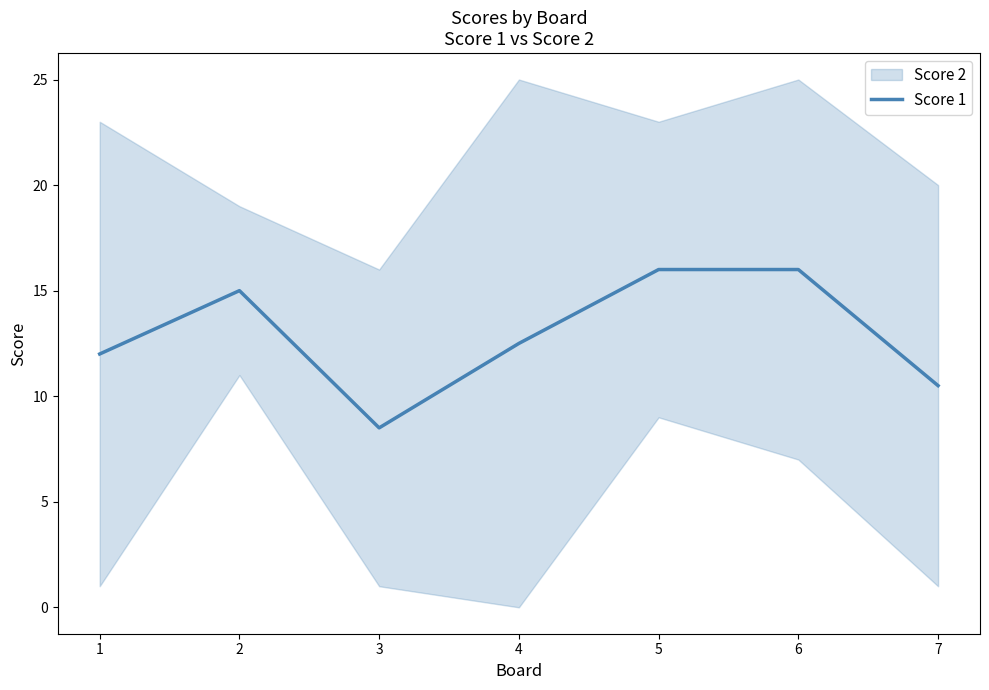

The value at 2 is 15.0. True or false?

True